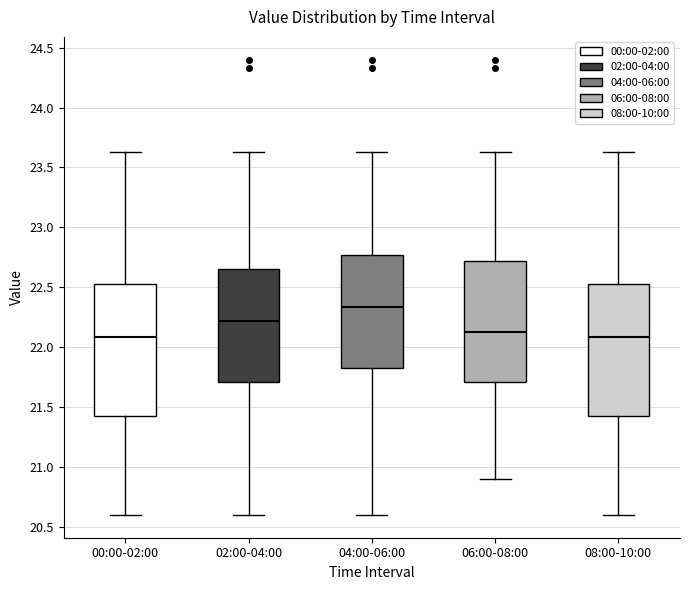

Where does the lower whisker of the box for 08:00-10:00 end on the y-axis? The values are not printed on the chart, so give them approximately, as read against the axis.

20.60